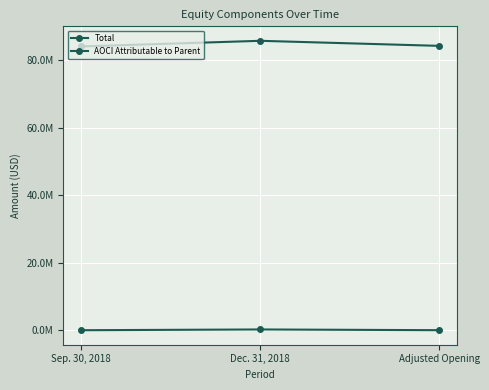

Reading right to left, transcribe all the data shown in this chart.

Total: Adjusted Opening=84207000	Dec. 31, 2018=85704000	Sep. 30, 2018=84034000
AOCI Attributable to Parent: Adjusted Opening=45000	Dec. 31, 2018=260000	Sep. 30, 2018=35000